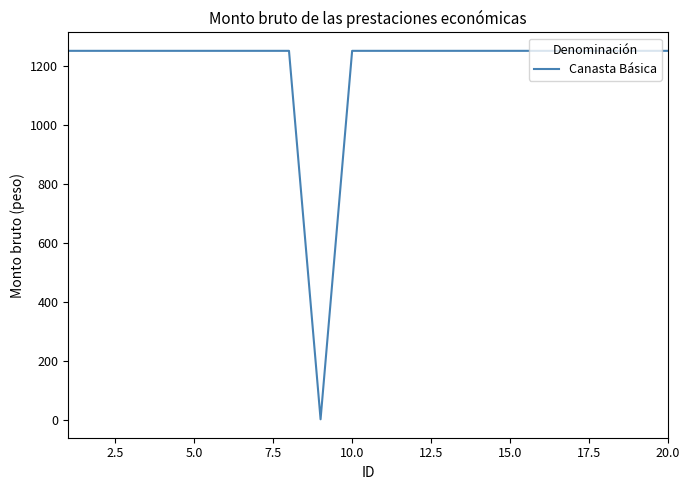

What is the maximum value shown in the chart?

1250